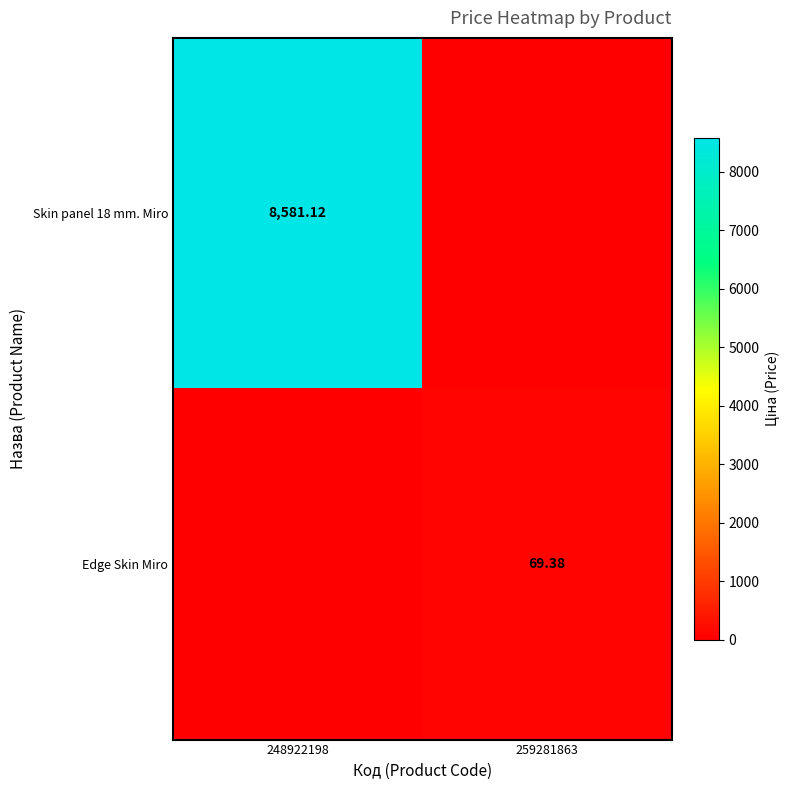

The Skin panel 18 mm. Miro series shows -3411.6 at 259281863. True or false?

False